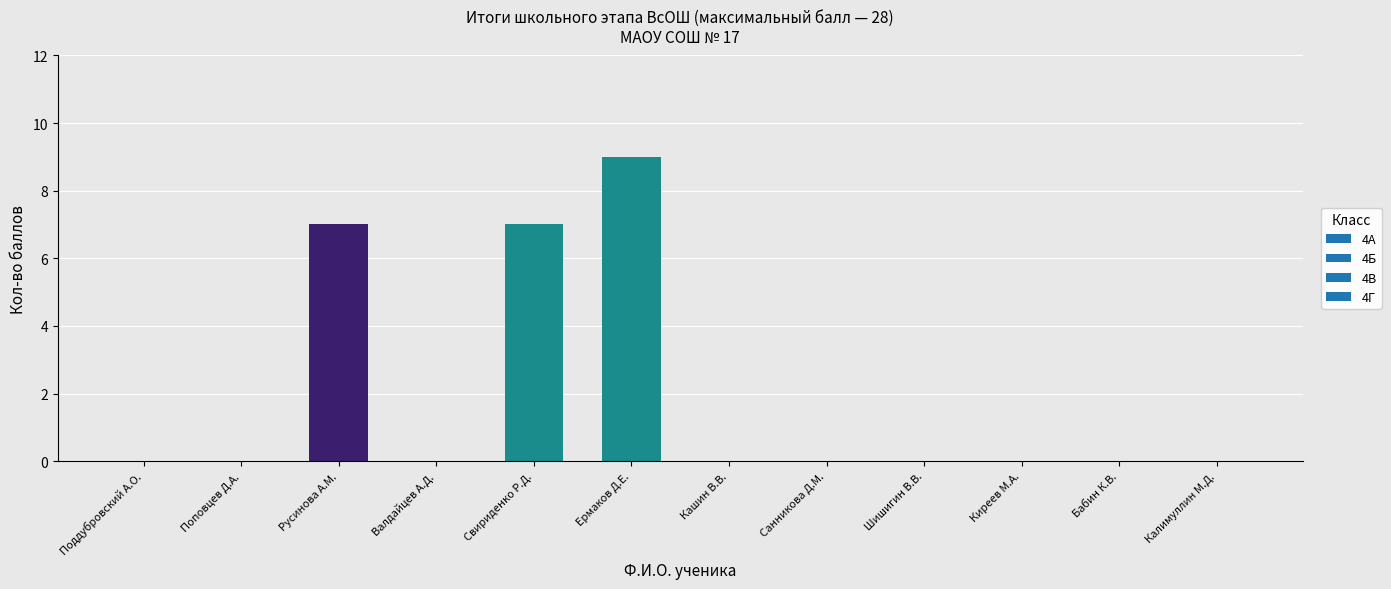

How many bars are there in total?

12